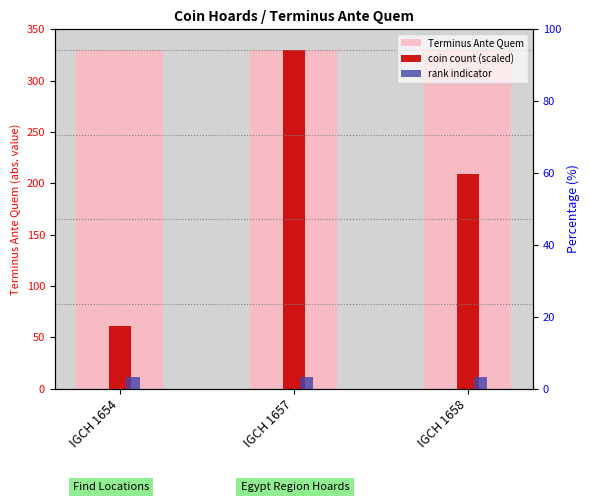

At how many categories does at least one series exceed 77?

3